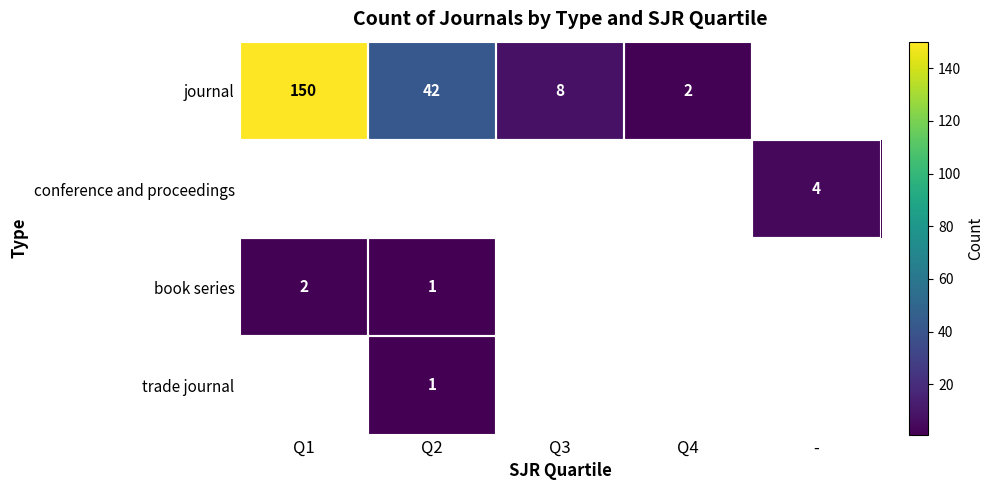

The journal series shows 13 at Q3. True or false?

False